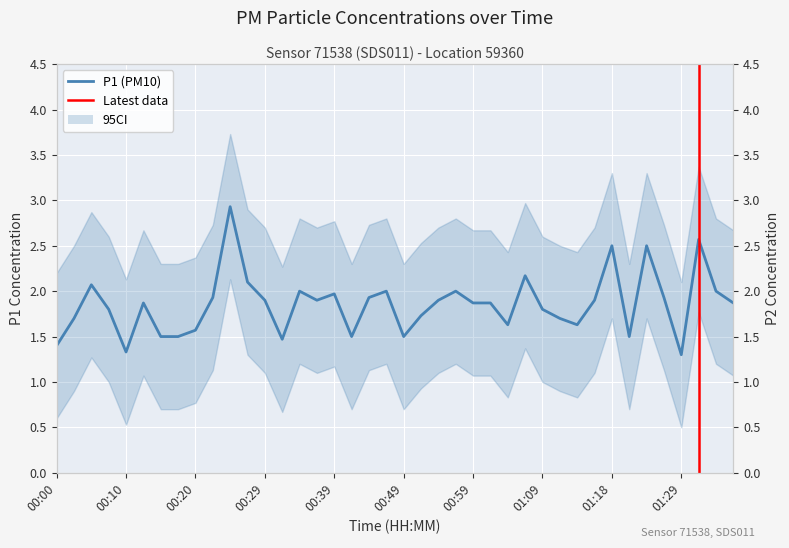

How many categories are shown in the chart?

40